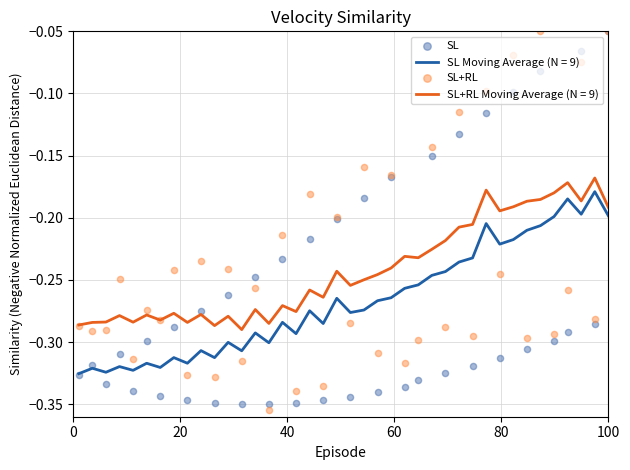

Which series has the largest total across all categories?

SL+RL